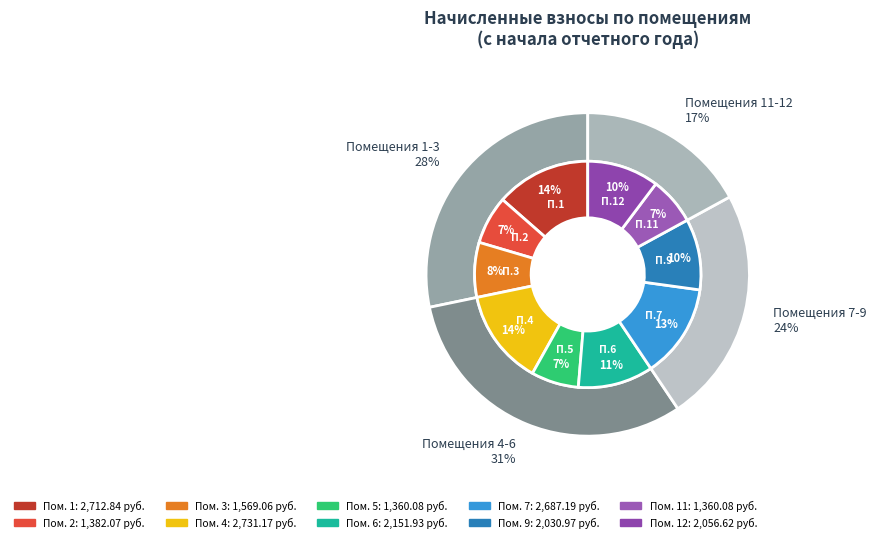

Does 12 account for over 50% of the chart?

No